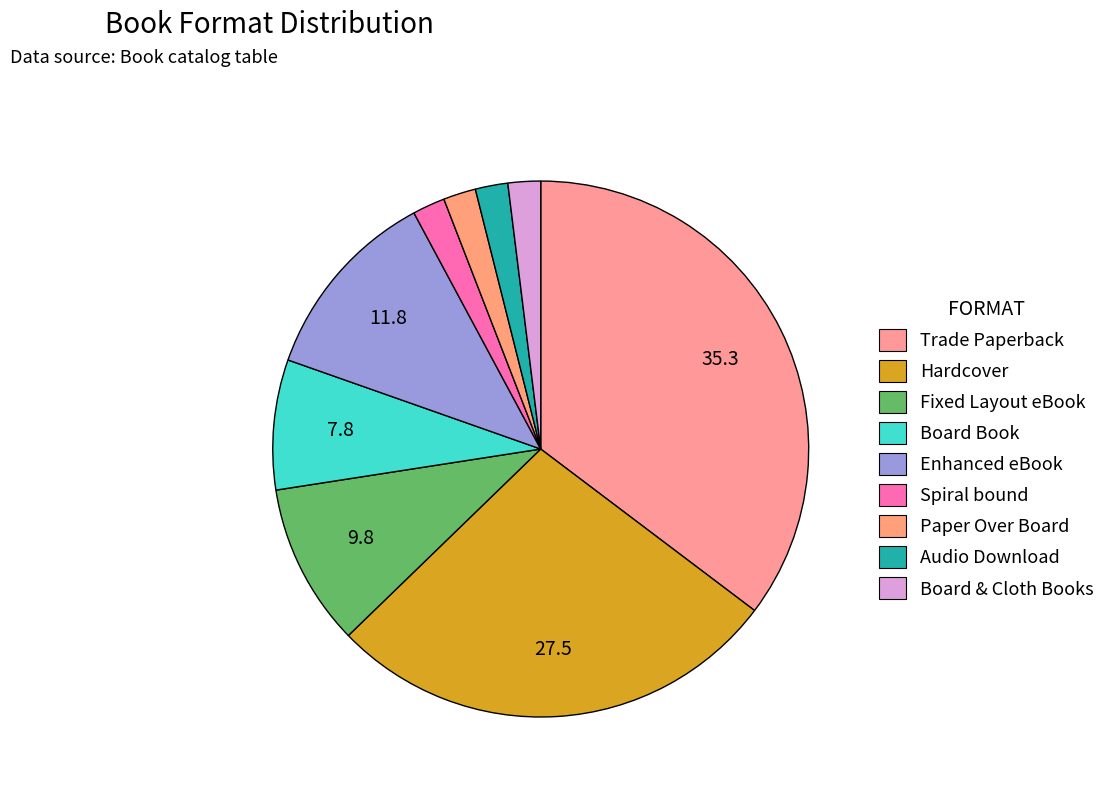

What percentage is the Board Book slice, to the nearest percent?

8%